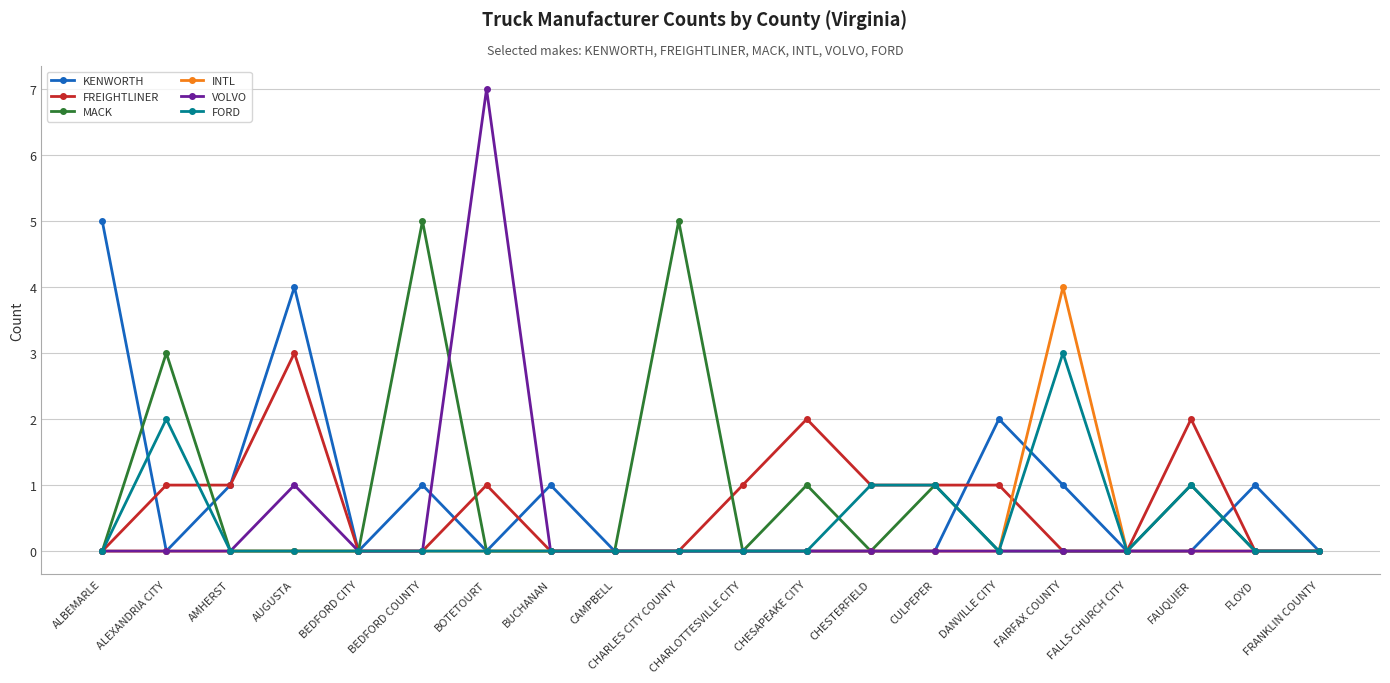

What are all the series names shown in the legend?

KENWORTH, FREIGHTLINER, MACK, INTL, VOLVO, FORD